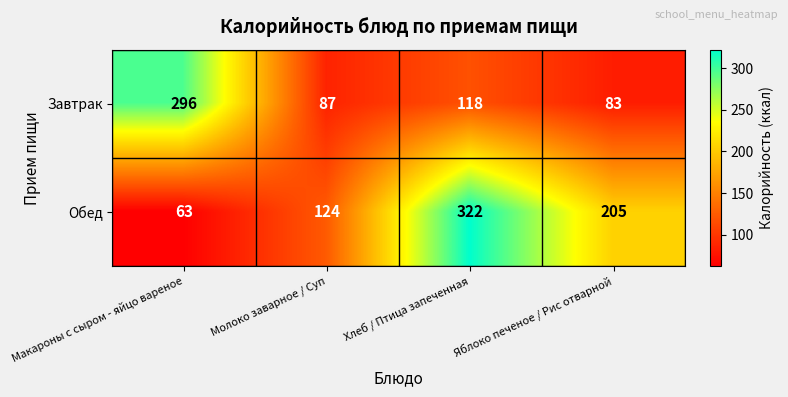

Which series has the widest spread of values?

Обед